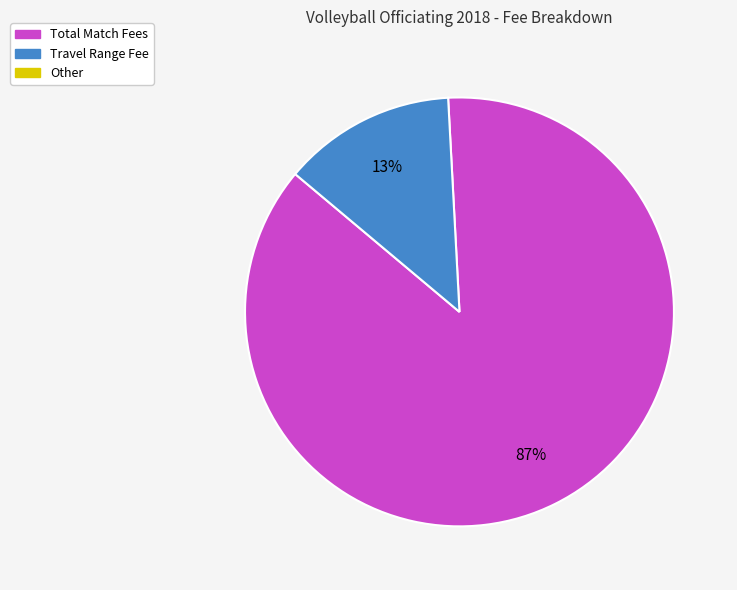

Does any single category account for the majority?

Yes